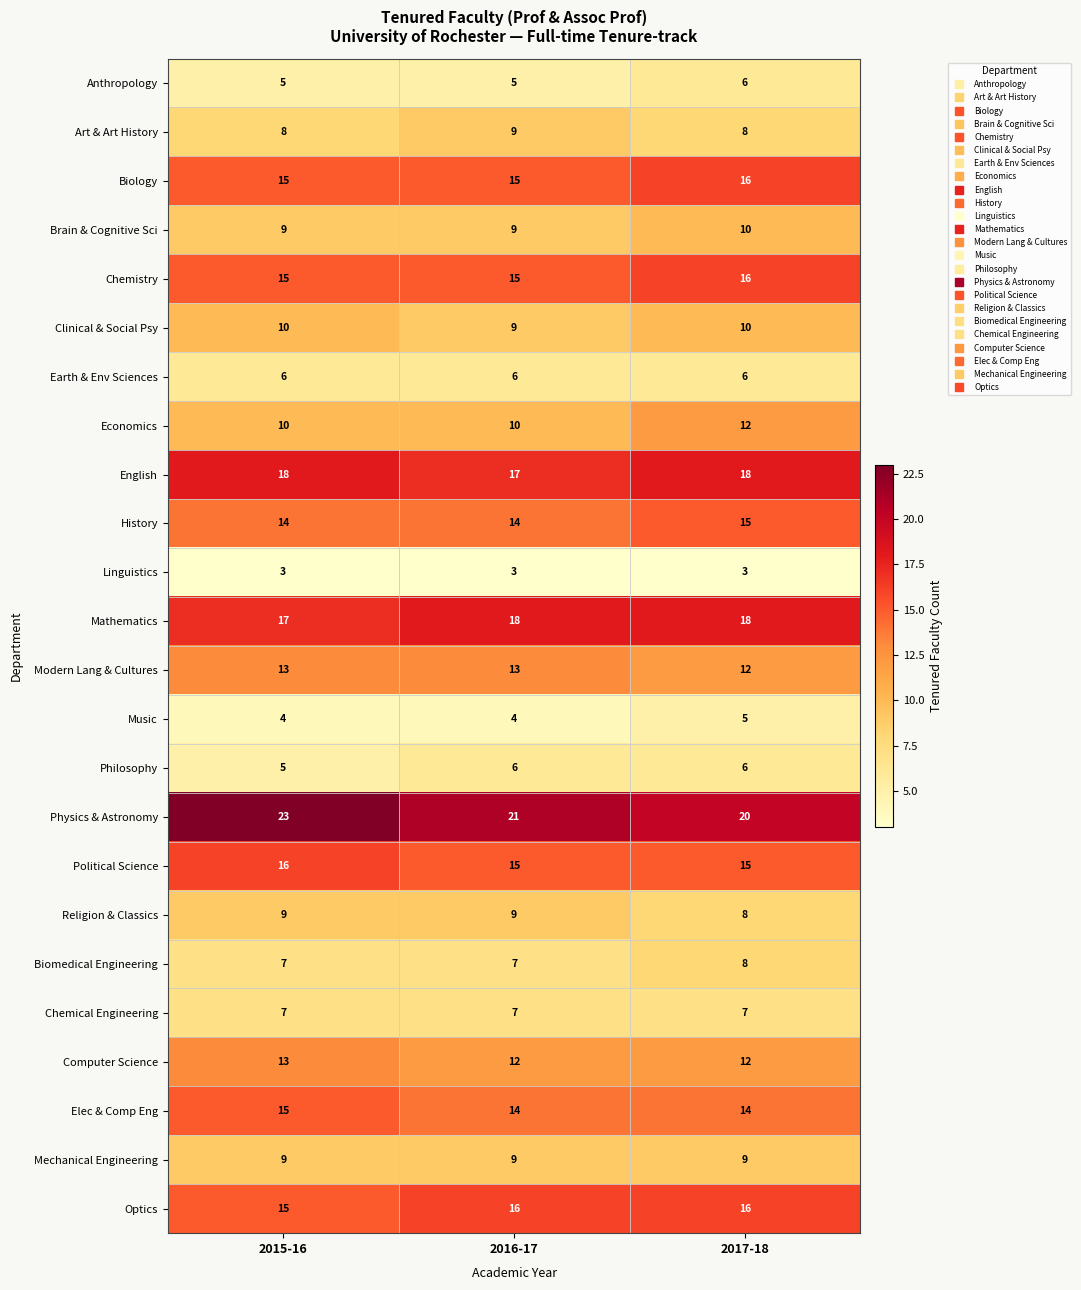

What is the total value across all series at 2015-16?

266